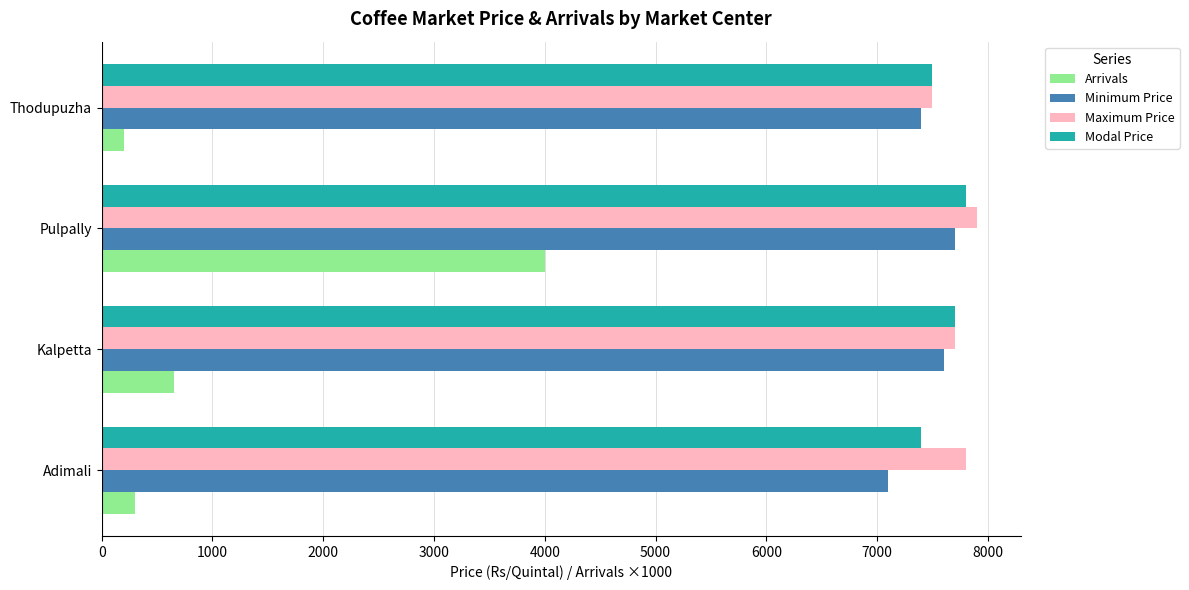

Count the number of categories in the chart.

4